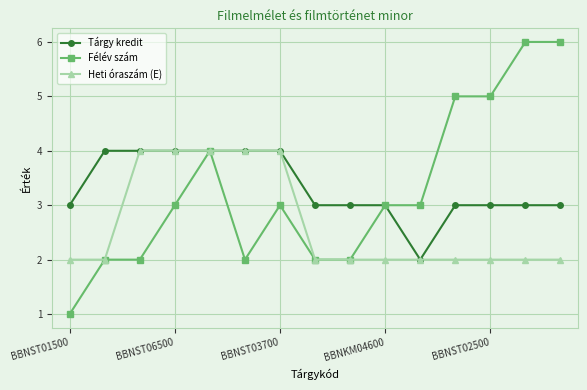

What is the value of the Tárgy kredit point at the 2nd from the left?

4